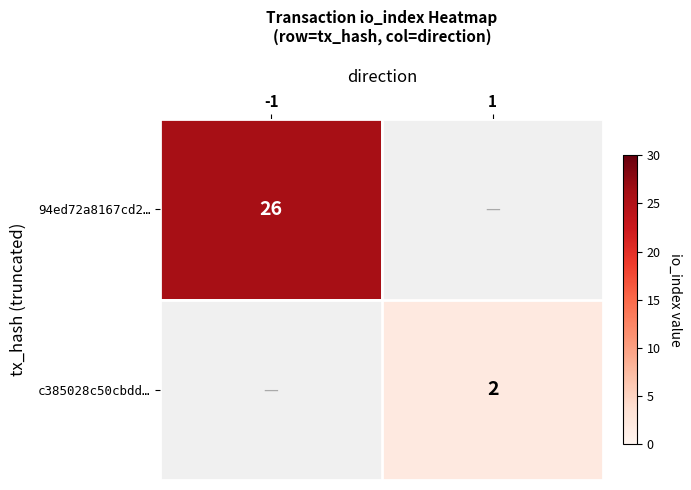

Is it true that 94ed72a8167cd2… equals 9 at -1?

False